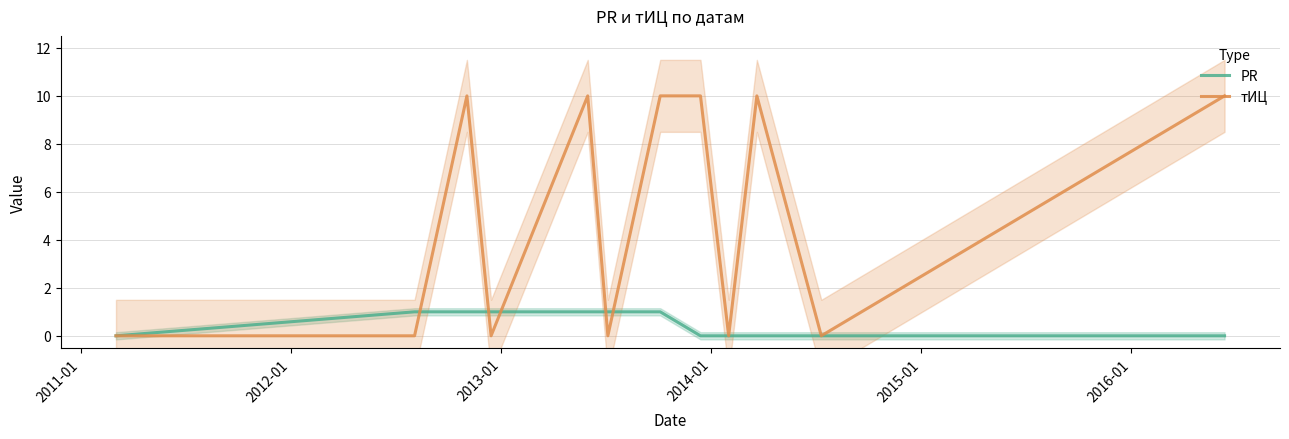

What is the maximum value for тИЦ?

10